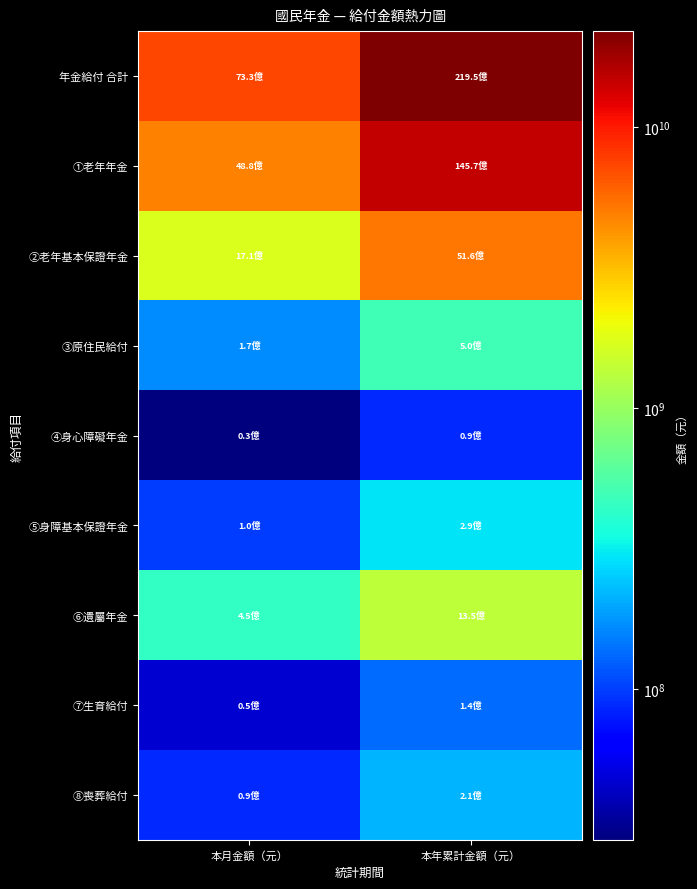

At how many categories does at least one series exceed 1897054498?

2